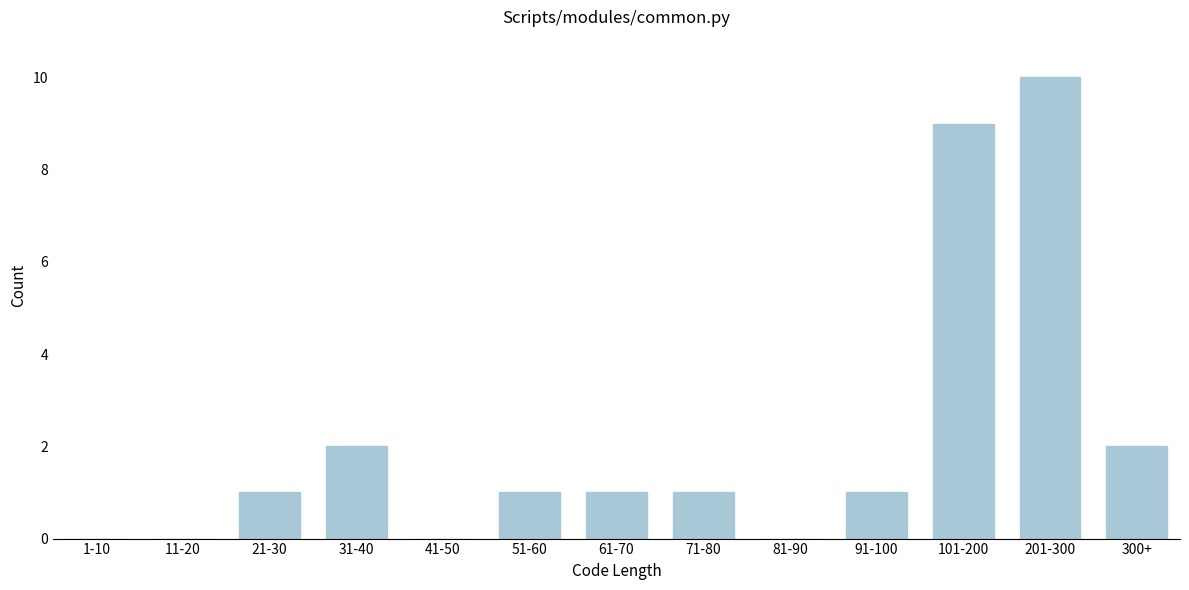

Reading right to left, what are all the values shown in this chart?

300+=2	201-300=10	101-200=9	91-100=1	81-90=0	71-80=1	61-70=1	51-60=1	41-50=0	31-40=2	21-30=1	11-20=0	1-10=0